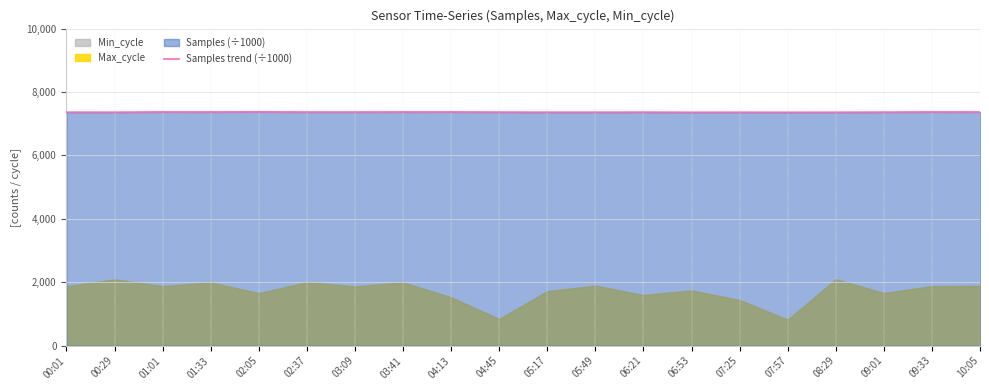

Rank the categories by value from highest to lowest.

02:05, 04:13, 01:01, 09:33, 01:33, 03:41, 10:05, 03:09, 02:37, 04:45, 09:01, 06:21, 00:01, 05:17, 05:49, 00:29, 07:25, 08:29, 06:53, 07:57